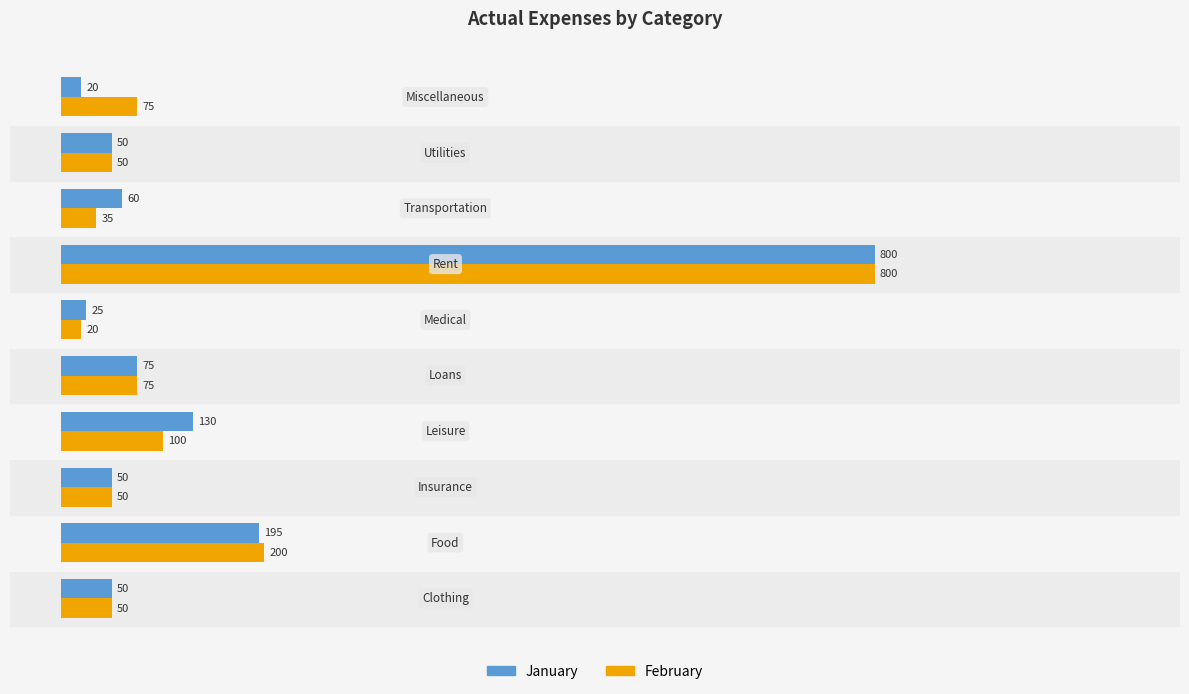

What is the difference between the second highest and minimum values in the February series?

180